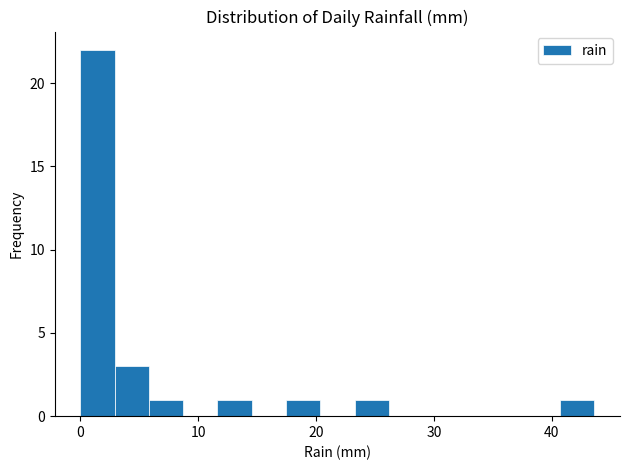

Around what value on the x-axis is the tallest bar? Give the approximate position of its centre, as read against the axis.

1